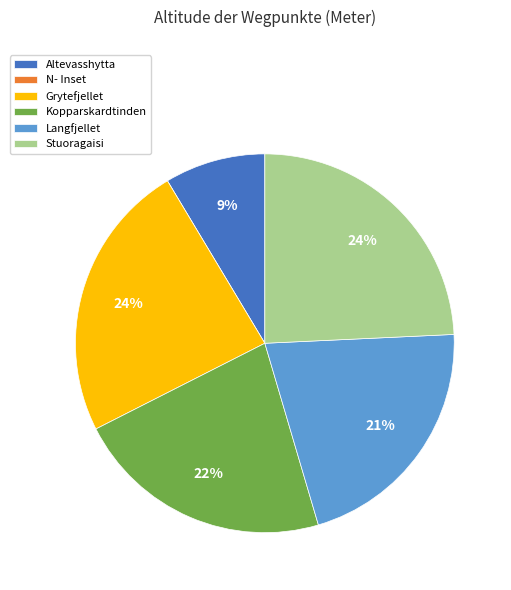

Combined, do Grytefjellet and Langfjellet account for over 50%?

No